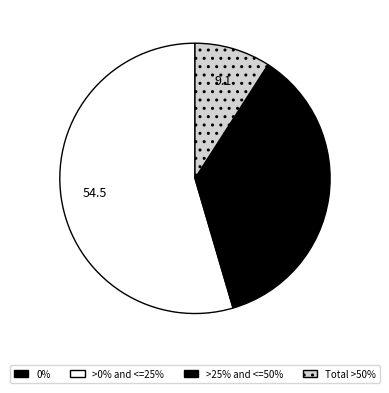

Does any single category account for the majority?

Yes